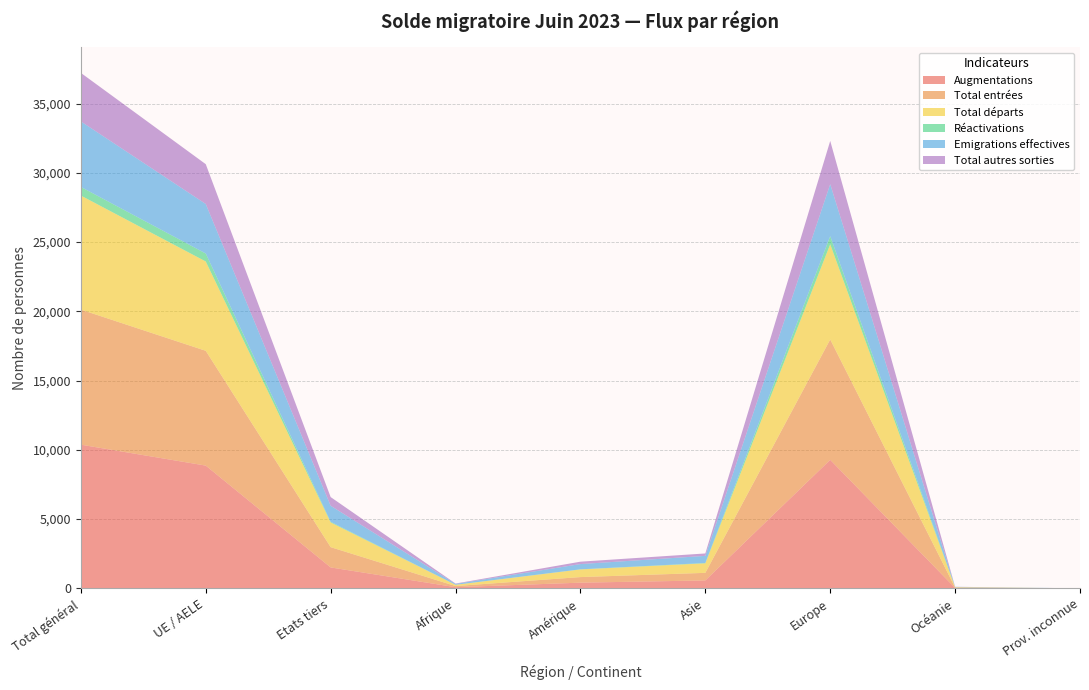

Reading left to right, transcribe all the data shown in this chart.

Augmentations: Total général=10373	UE / AELE=8862	Etats tiers=1511	Afrique=84	Amérique=411	Asie=572	Europe=9278	Océanie=28	Prov. inconnue=0
Total entrées: Total général=9750	UE / AELE=8287	Etats tiers=1463	Afrique=82	Amérique=403	Asie=547	Europe=8690	Océanie=28	Prov. inconnue=0
Total départs: Total général=8233	UE / AELE=6449	Etats tiers=1784	Afrique=90	Amérique=552	Asie=688	Europe=6873	Océanie=29	Prov. inconnue=1
Réactivations: Total général=623	UE / AELE=575	Etats tiers=48	Afrique=2	Amérique=8	Asie=25	Europe=588	Océanie=0	Prov. inconnue=0
Emigrations effectives: Total général=4732	UE / AELE=3575	Etats tiers=1157	Afrique=62	Amérique=379	Asie=514	Europe=3752	Océanie=24	Prov. inconnue=1
Total autres sorties: Total général=3501	UE / AELE=2874	Etats tiers=627	Afrique=28	Amérique=173	Asie=174	Europe=3121	Océanie=5	Prov. inconnue=0